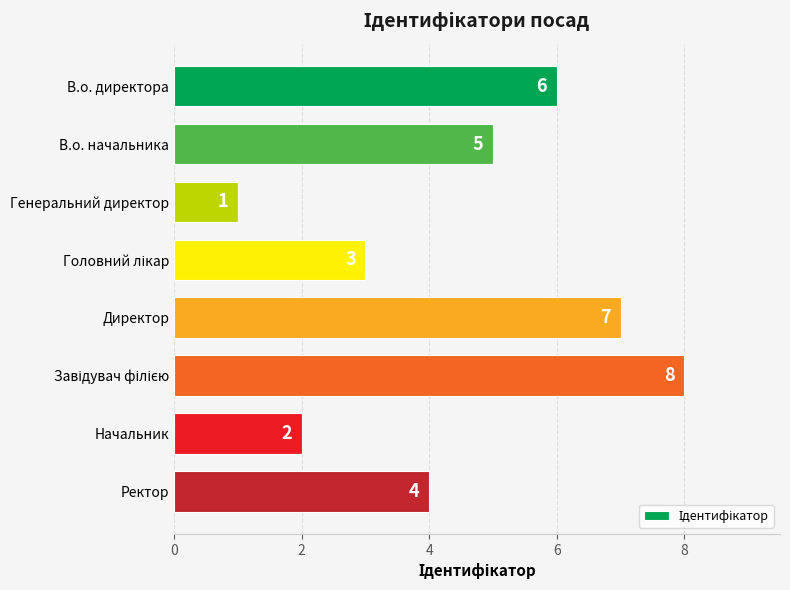

Are the bars grouped side by side (vs. stacked)?

No